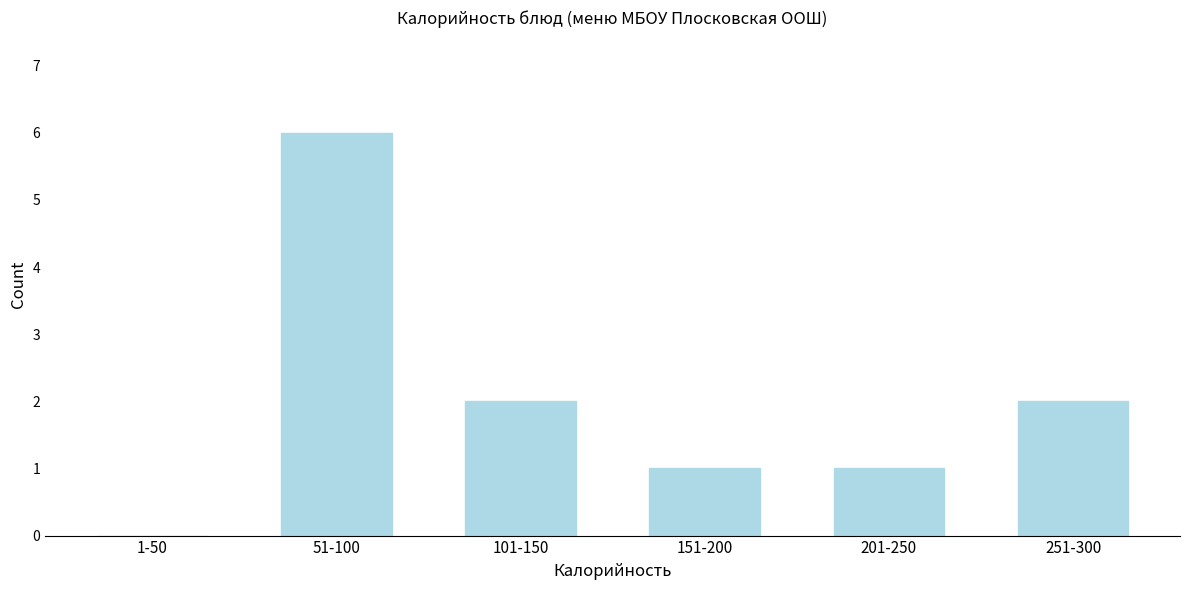

Reading left to right, what are all the values shown in this chart?

1-50=0	51-100=6	101-150=2	151-200=1	201-250=1	251-300=2